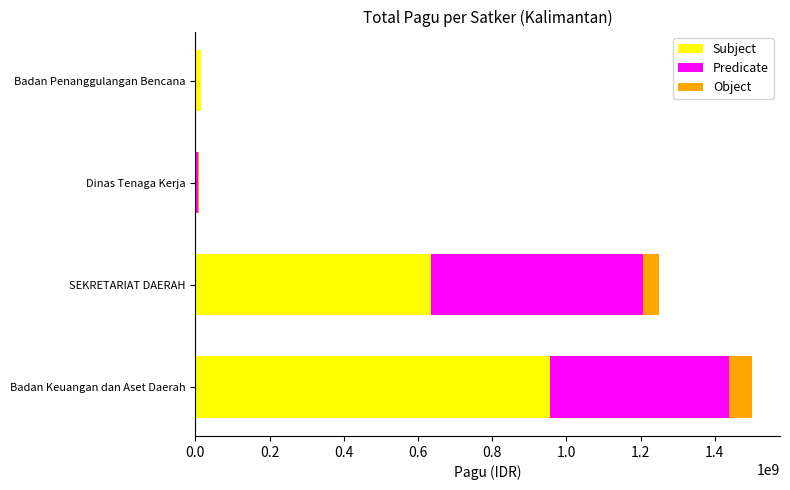

What is the total value across all series at Badan Keuangan dan Aset Daerah?

1500864126